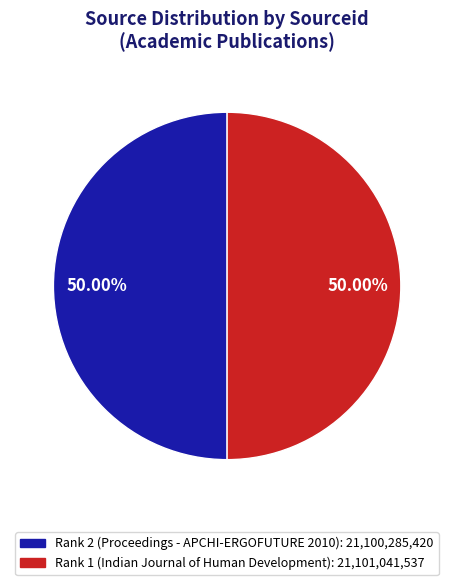

To the nearest percent, what is the combined percentage of Rank 2 (Proceedings - APCHI-ERGOFUTURE 2010) and Rank 1 (Indian Journal of Human Development)?

100%